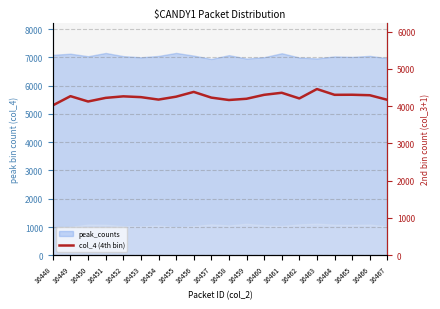

What is the value of the 12th point from the left?

4199